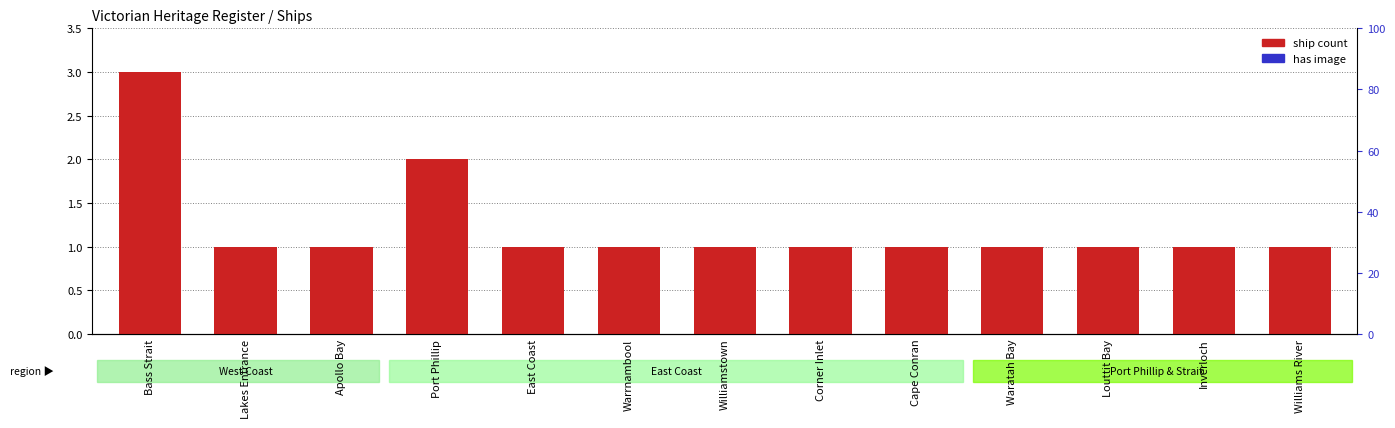

What are all the series names shown in the legend?

ship count, has image